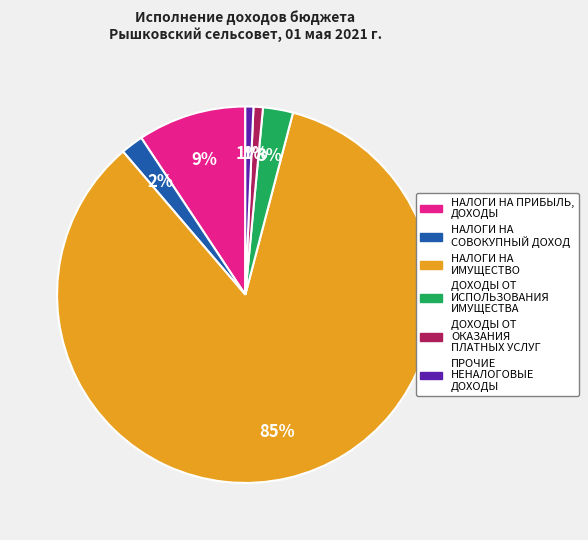

To the nearest percent, what is the average slice percentage?

17%